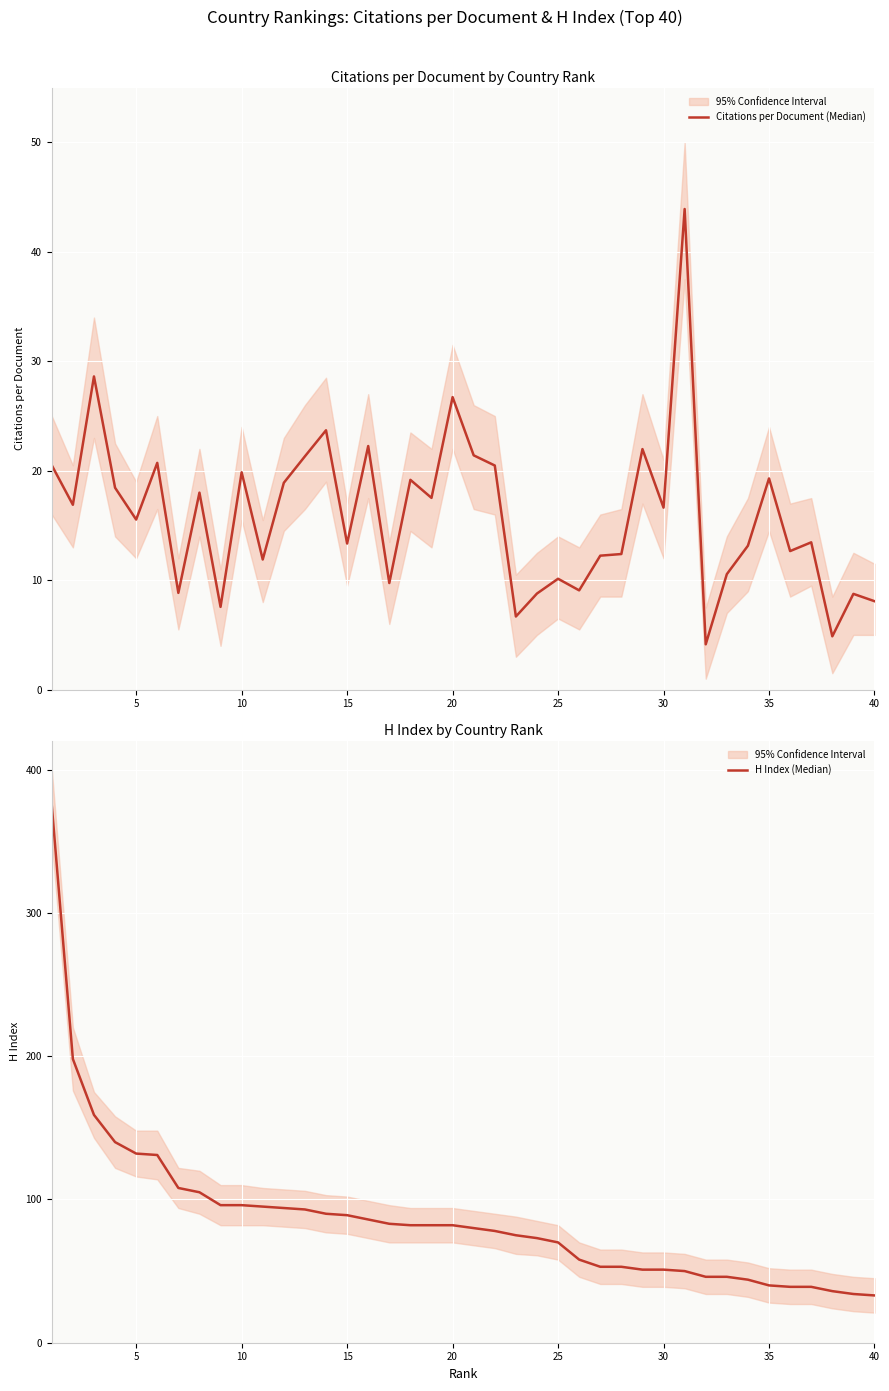

What is the value of the Citations per Document (Median) point at the 1st from the left?

20.5